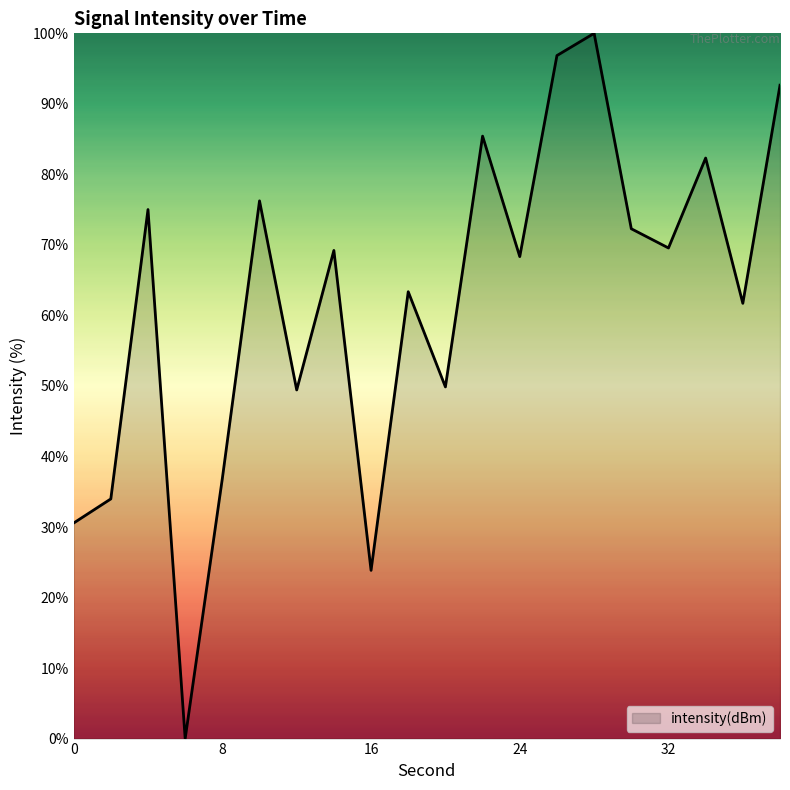

What is the greatest value displayed?

100.0